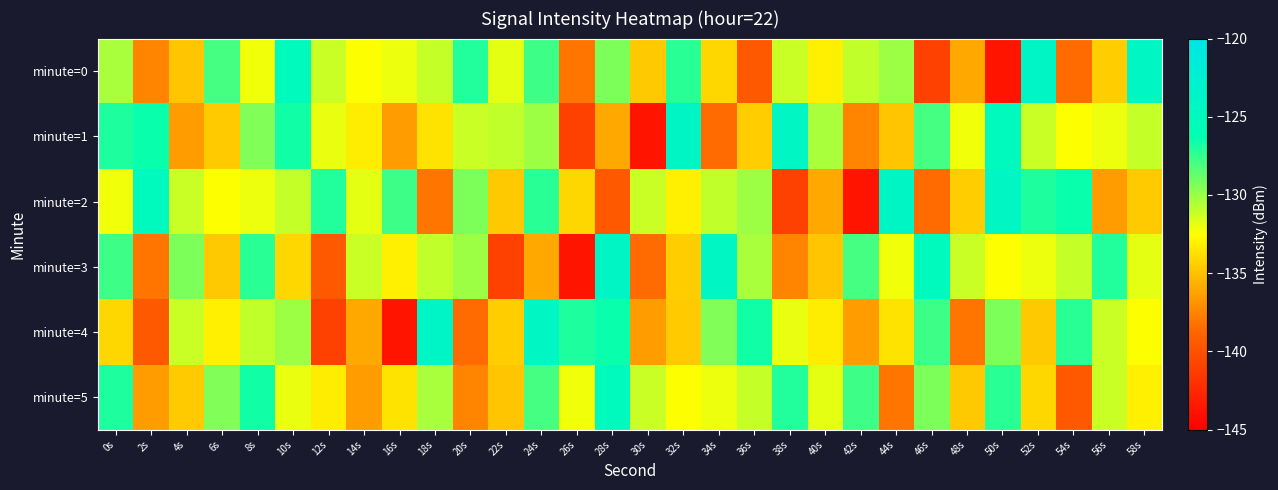

Which label corresponds to the smallest value in the chart?

50s